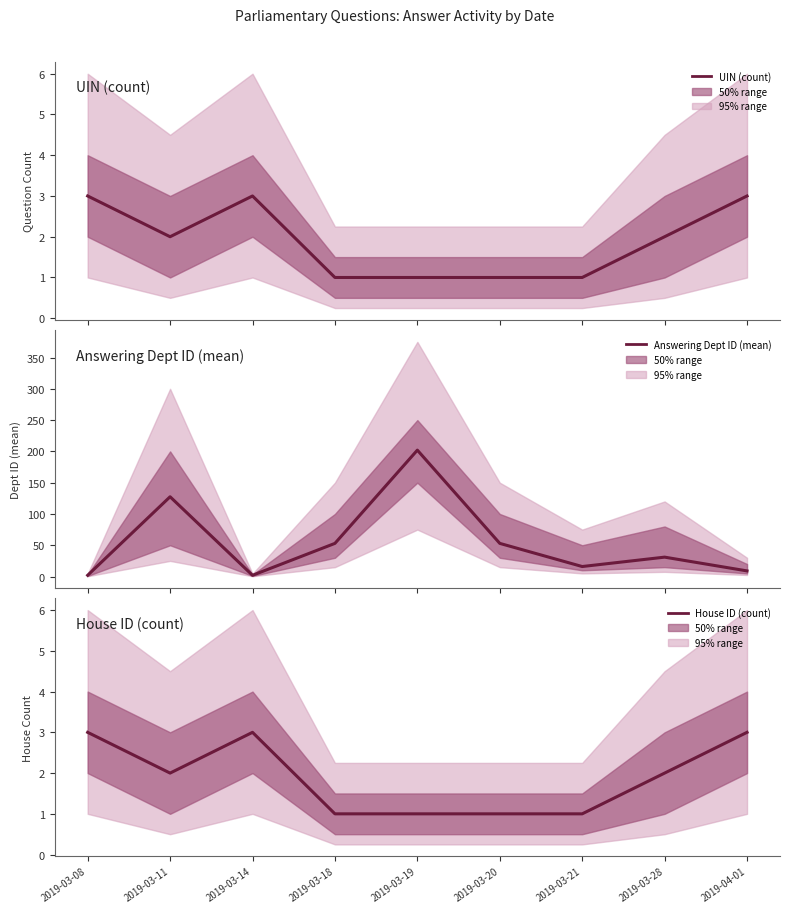

Which series has the widest spread of values?

Answering Dept ID (mean)